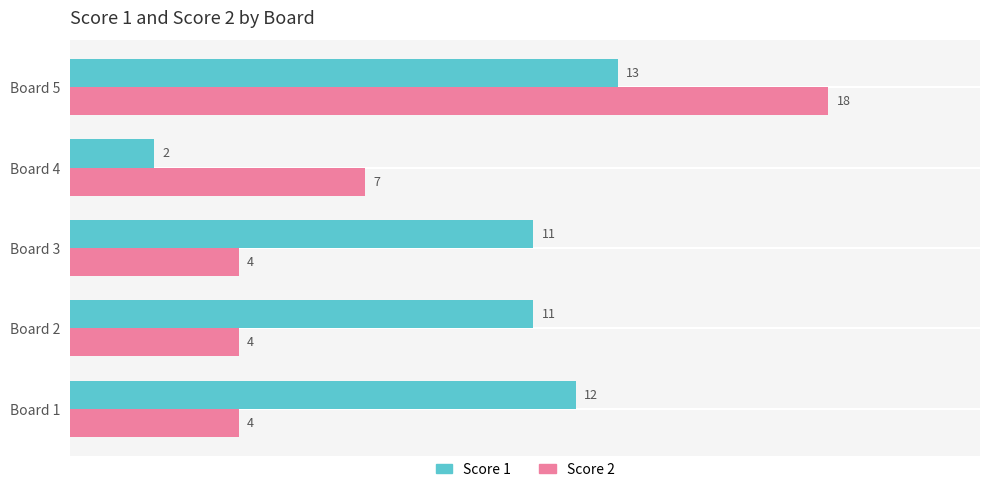

What is the spread (max minus min) of values at Board 5?

5